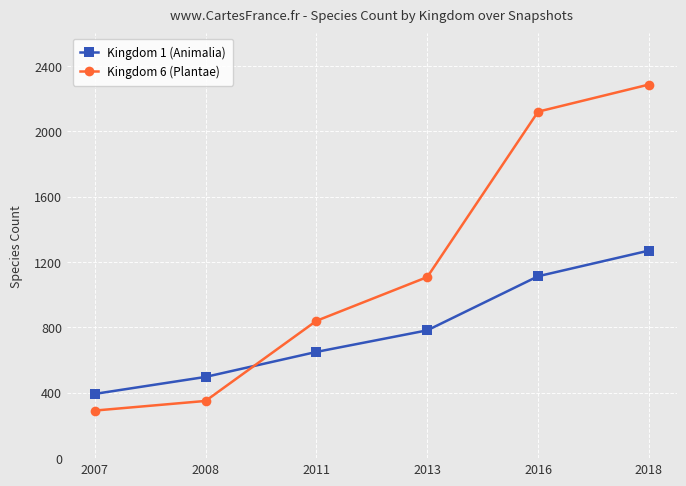

Rank the series at 2013 from highest to lowest value.

Kingdom 6 (Plantae), Kingdom 1 (Animalia)